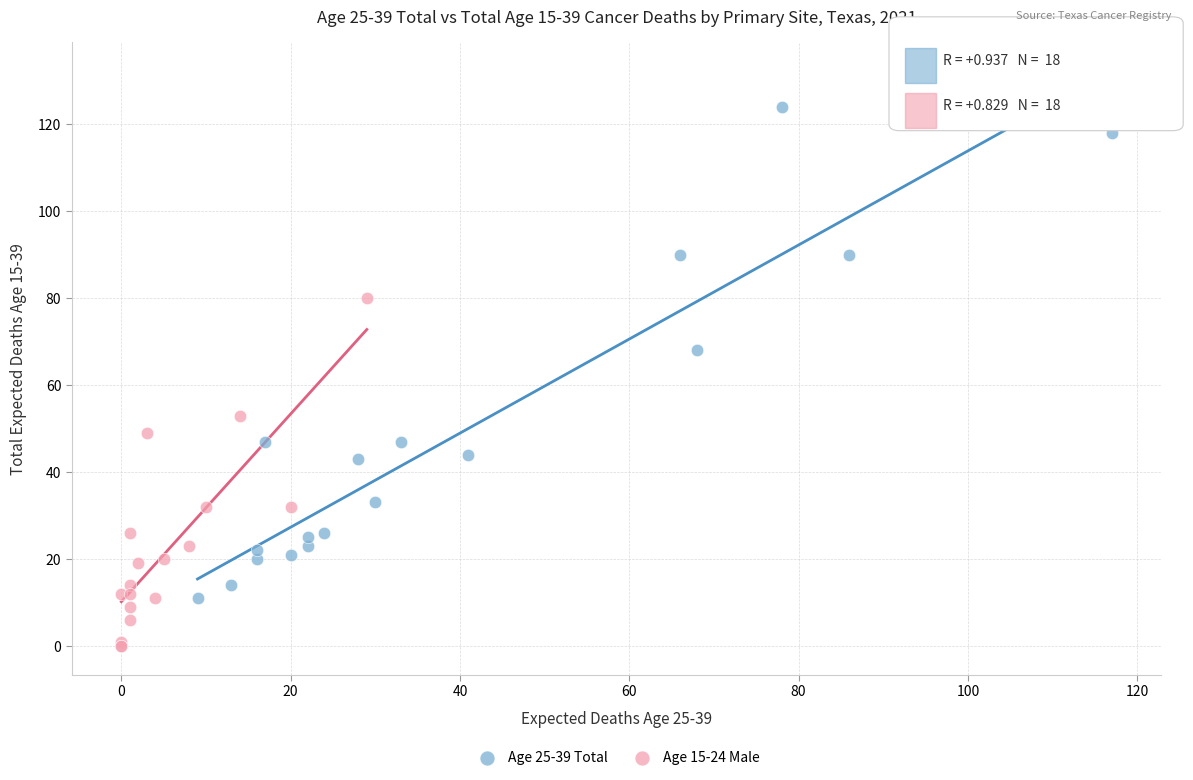

Which series reaches the minimum Y coordinate?

Age 15-24 Male